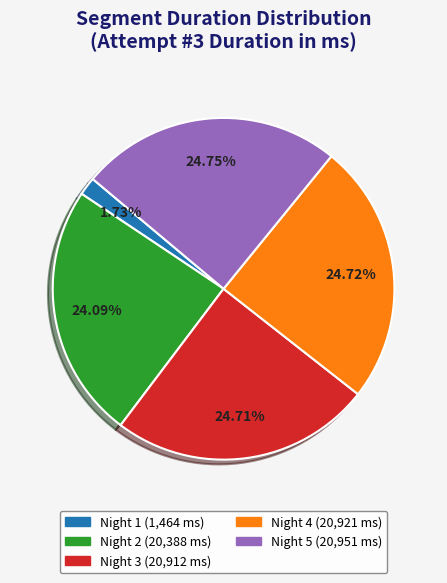

To the nearest percent, what is the average slice percentage?

20%